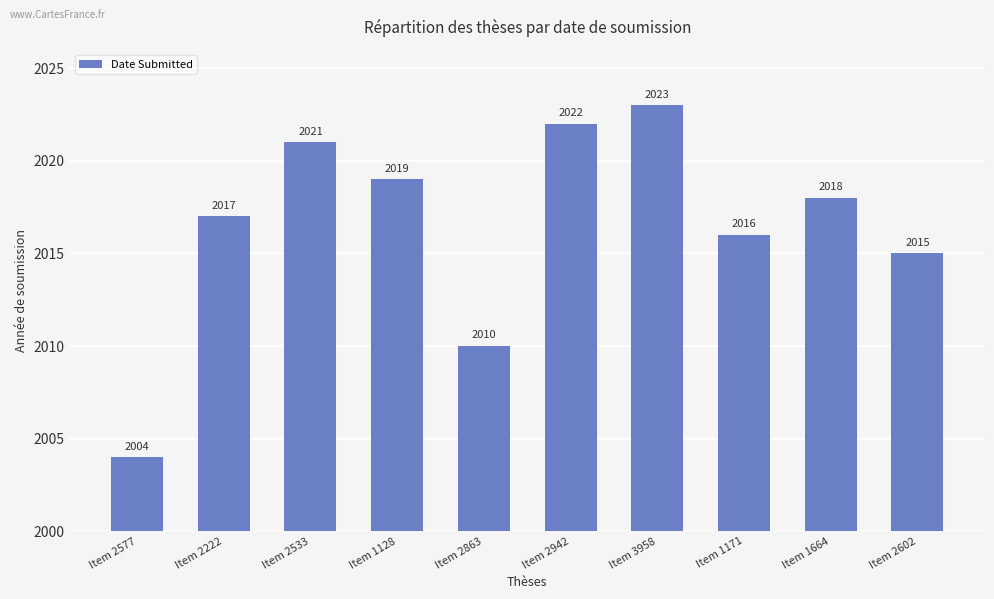

Count the number of data series in this chart.

1